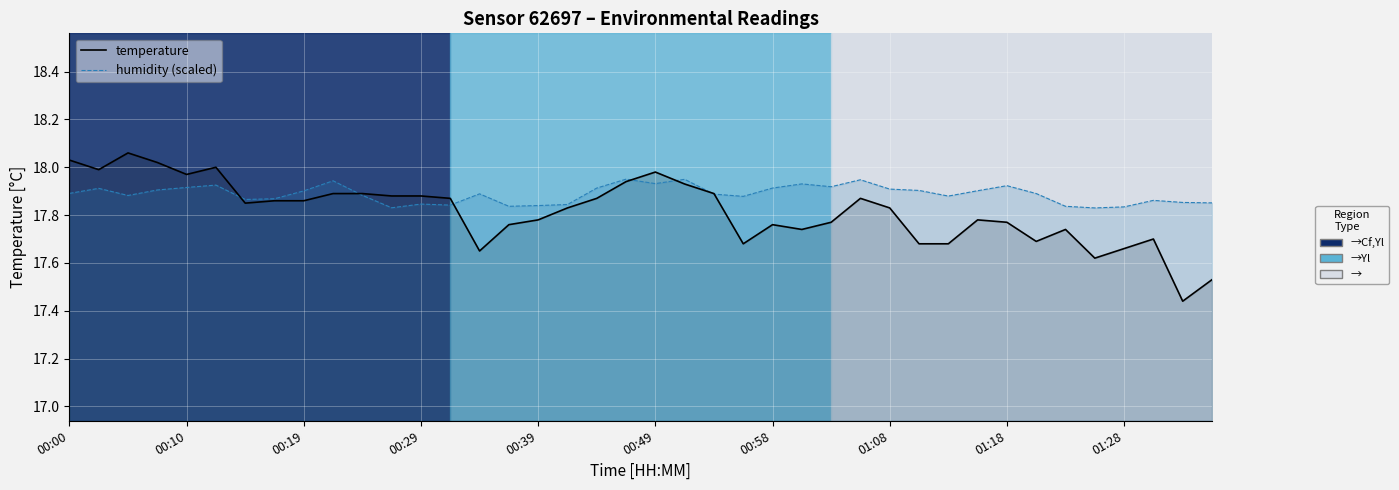

Which series has the widest spread of values?

temperature